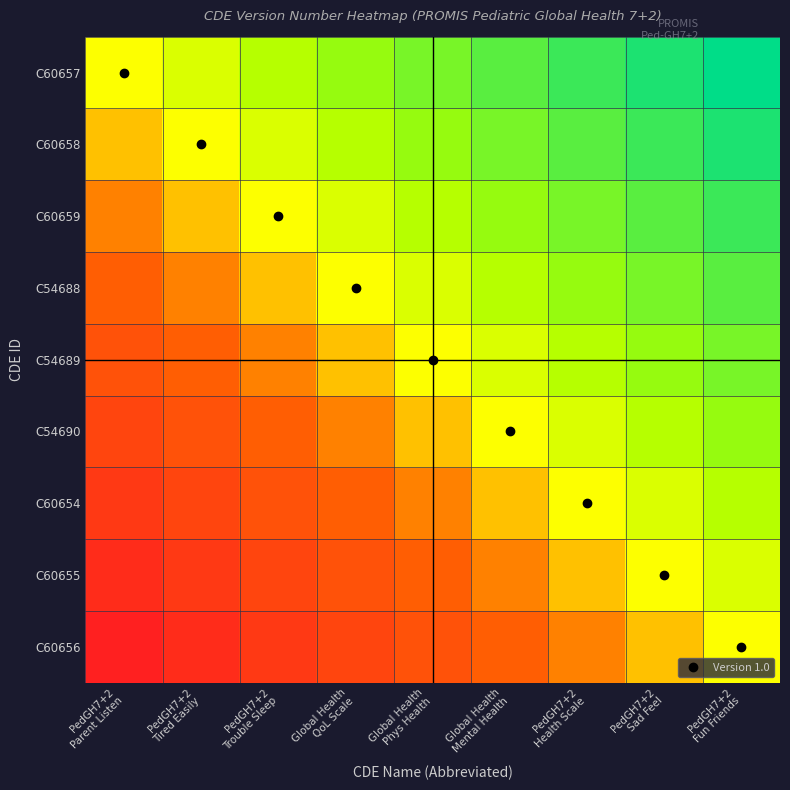

At which category is the sum across all series the highest?

PedGH7+2
Fun Friends